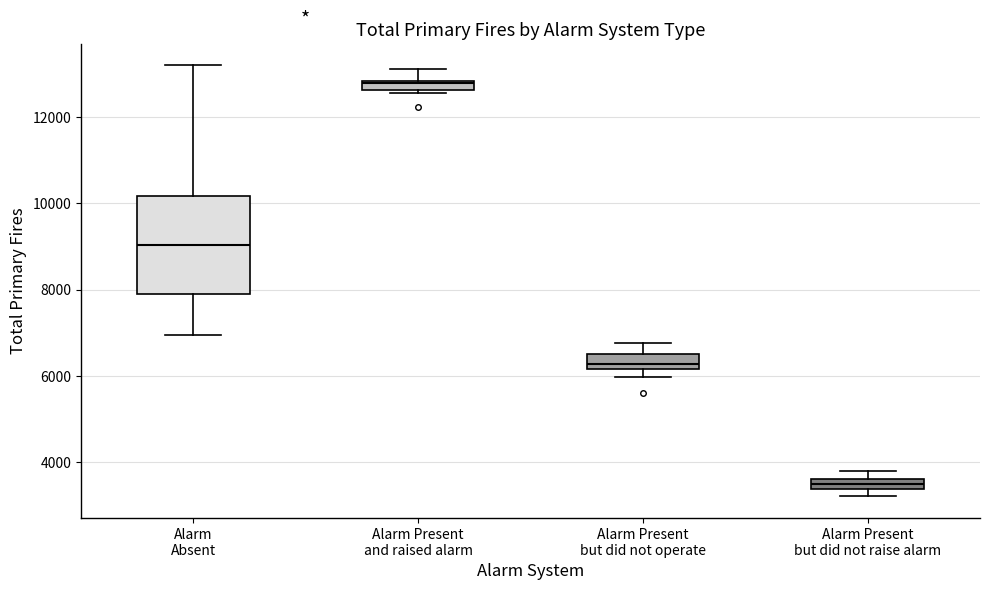

Comparing the boxes themselves (not the whiskers), which one is the tallest?

Alarm Absent